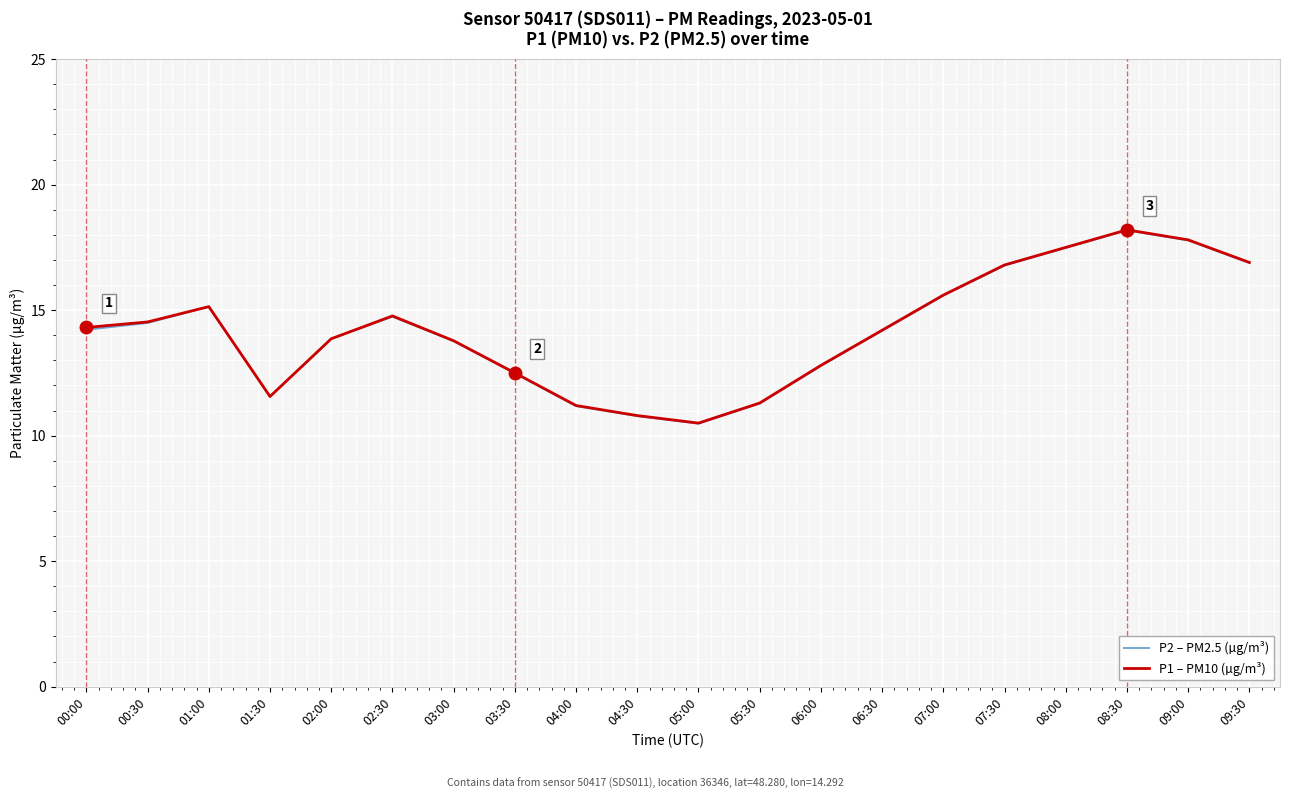

The P1 – PM10 (µg/m³) series shows 20.7 at 02:30. True or false?

False